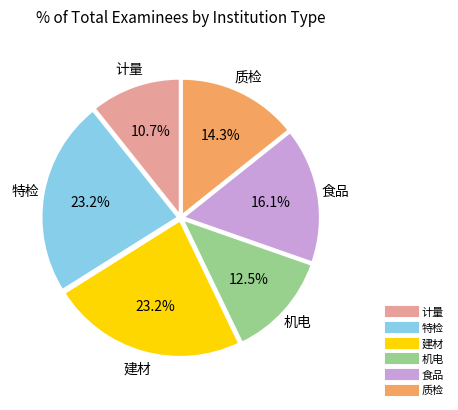

Which category has the smallest portion of the pie?

计量